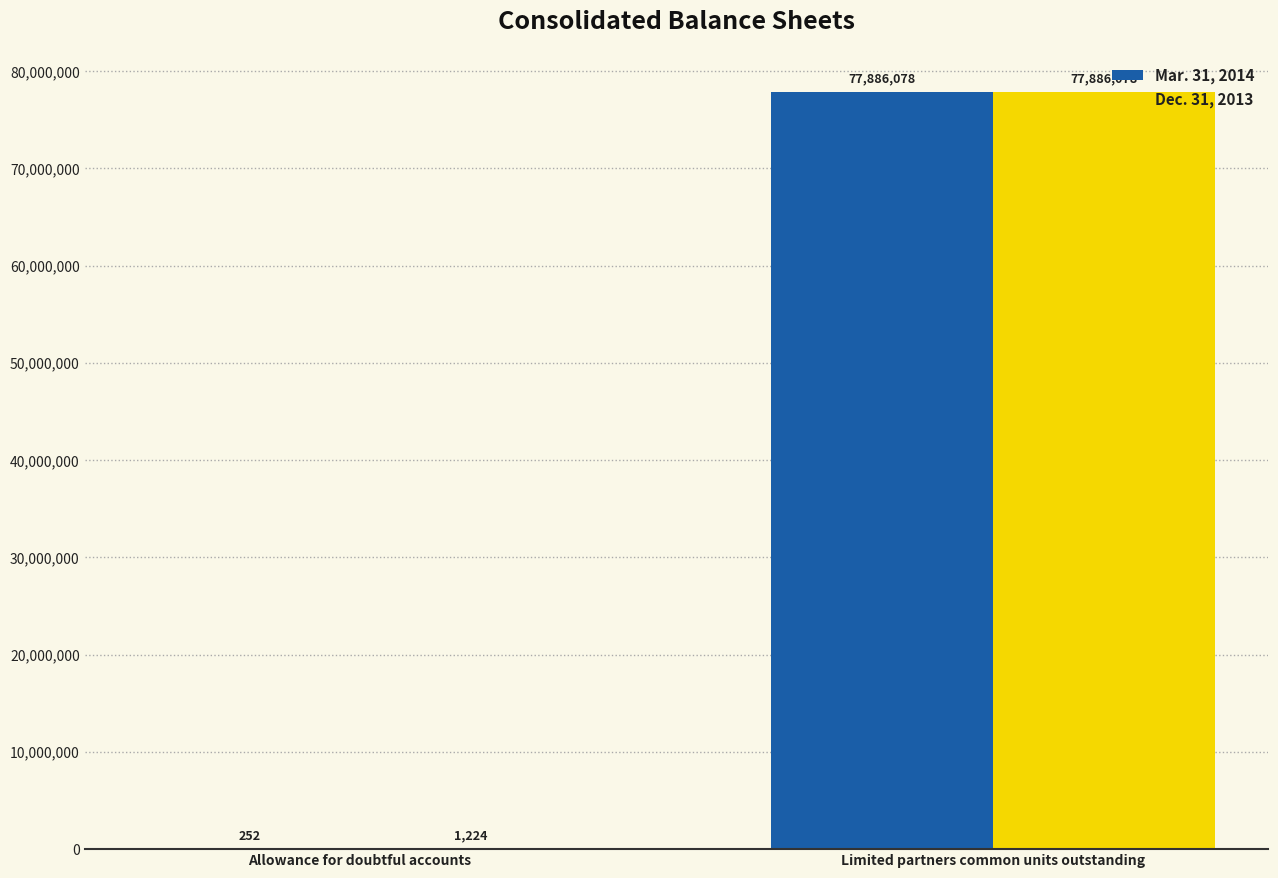

True or false: Dec. 31, 2013 has a value of 77886078 at Limited partners common units outstanding.

True